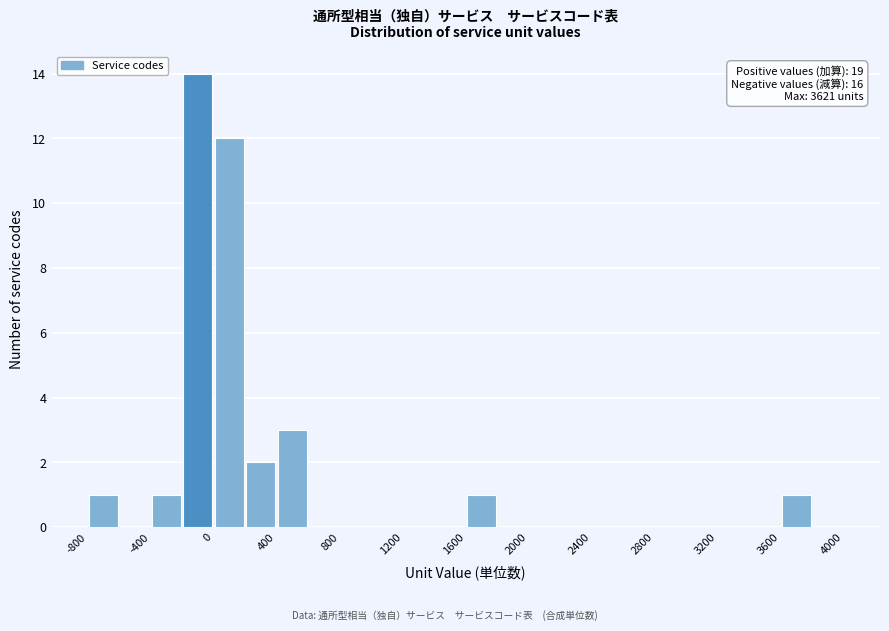

Which range on the x-axis has the tallest bar?

-200 to 0